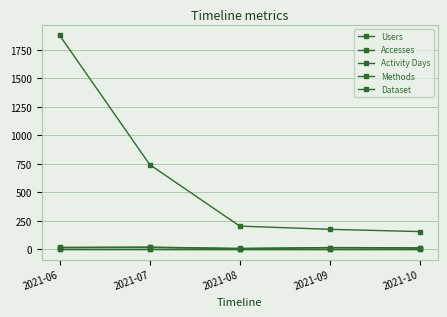

Is this an area chart (filled region under the line)?

No